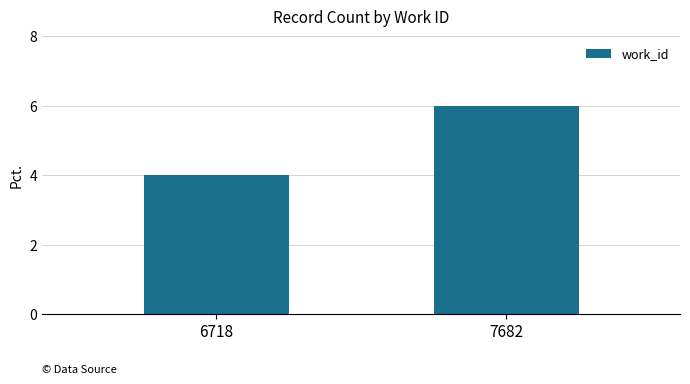

What is the change in value from 6718 to 7682?

+2